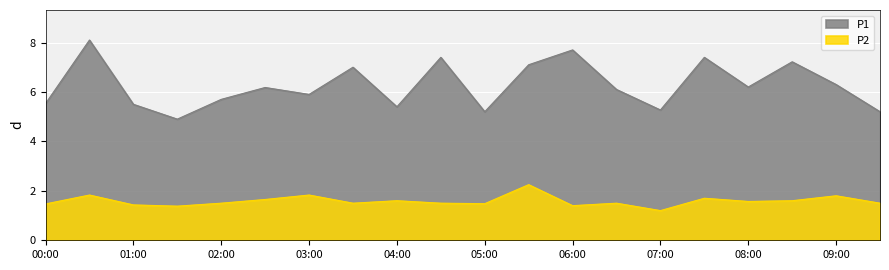

The value of P2 at 00:00 is 0.4. True or false?

False